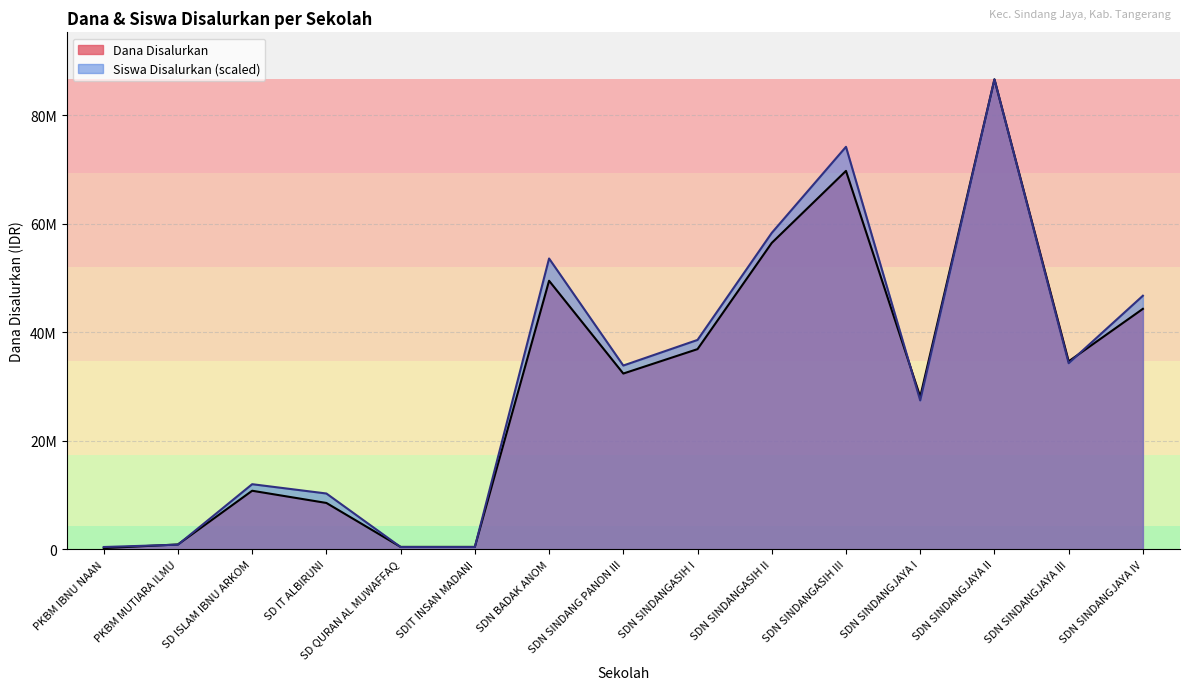

What is the approximate value of Siswa Disalurkan at SDN SINDANGJAYA I?

27445544.6